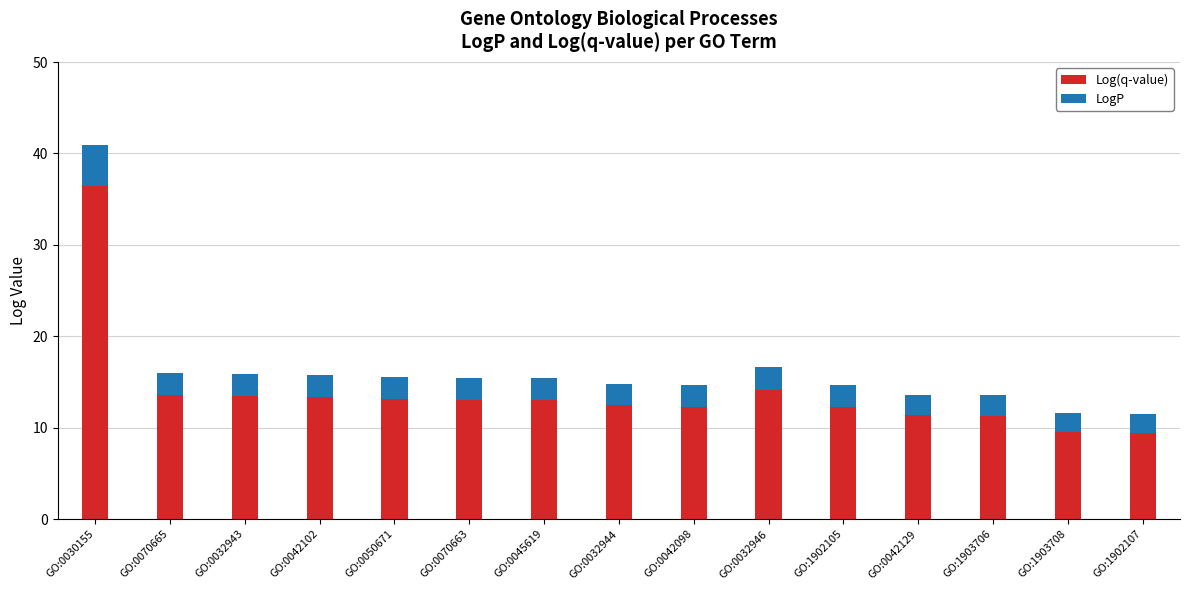

What is the total value across all series at GO:1902107?

11.5